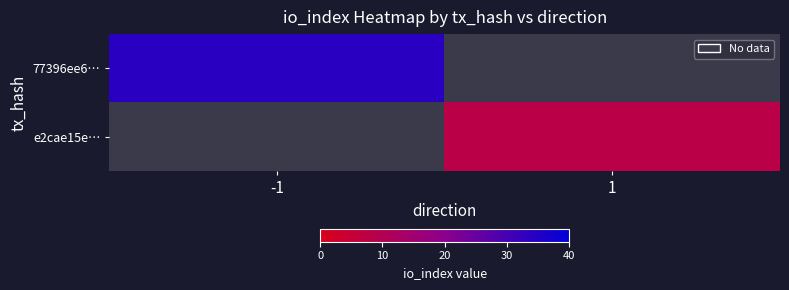

Which category has the lowest value across all series?

1